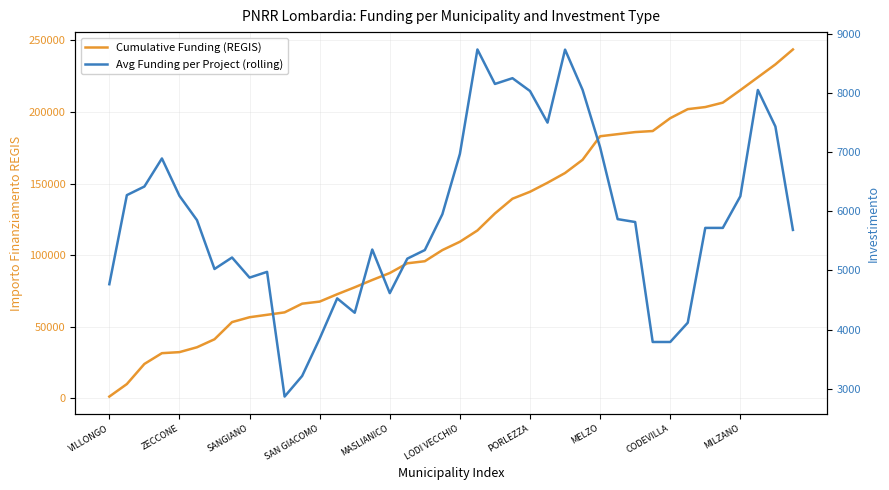

The value of Cumulative Funding (REGIS) at 29 is 311837.2. True or false?

False